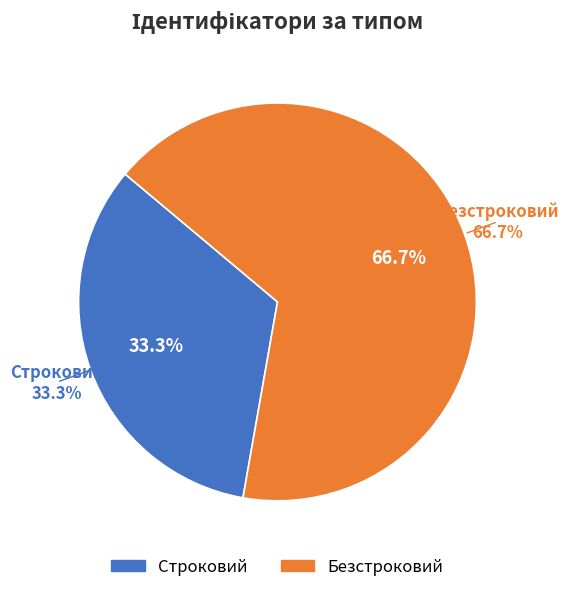

True or false: Безстроковий accounts for 54% of the total.

False